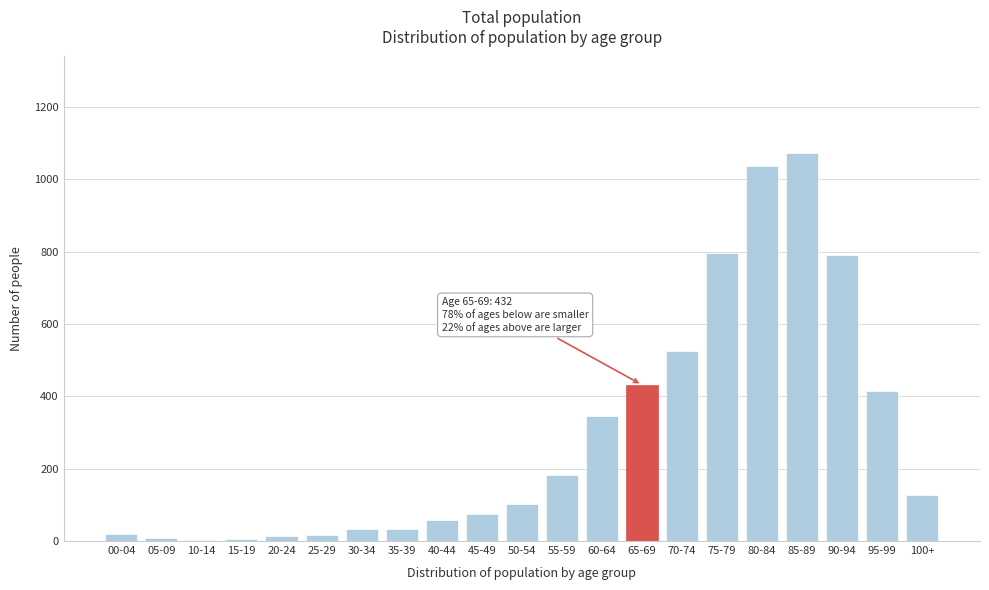

Which has a higher value, 70-74 or 35-39?

70-74